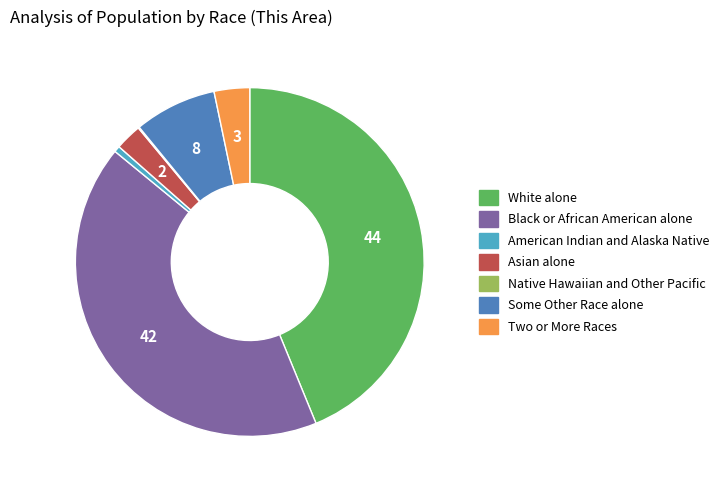

Which category has the biggest portion of the pie?

White alone